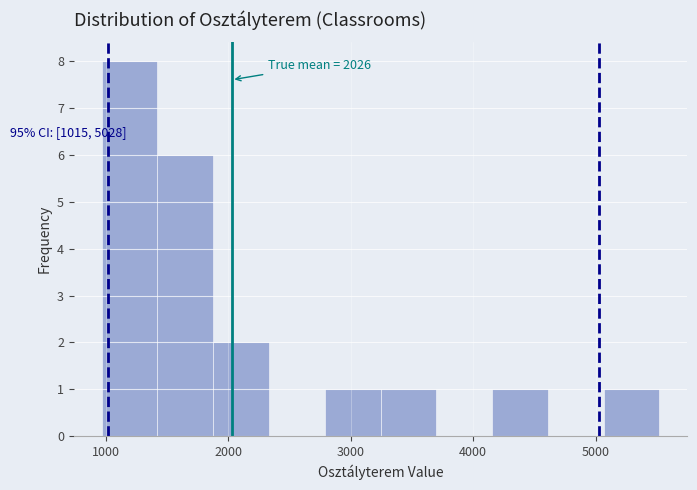

Which range on the x-axis has the tallest bar?

1000 to 1400